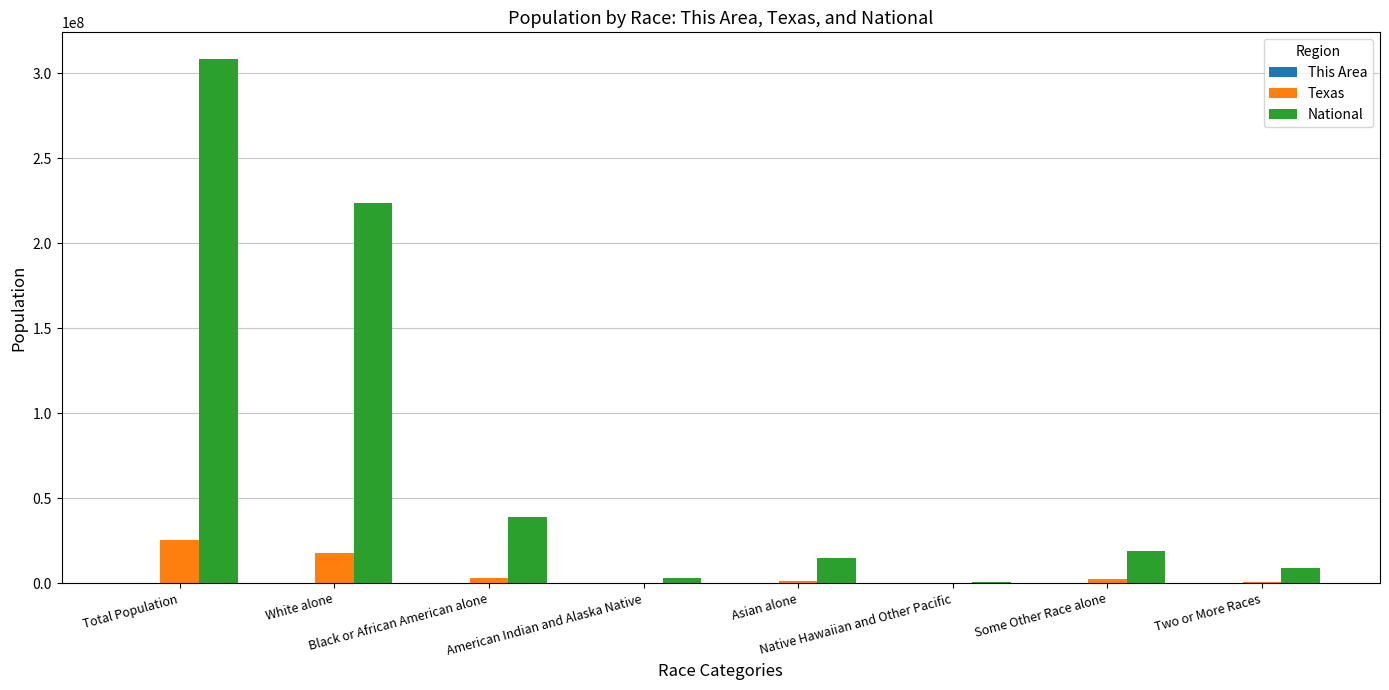

What is the sum of all National values?

617491076